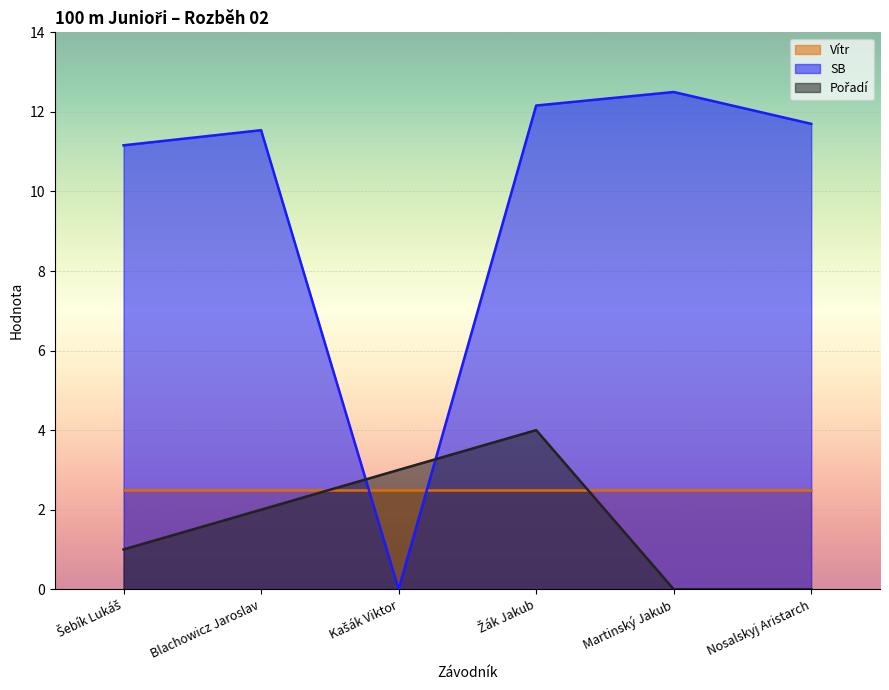

The Pořadí series shows 2.0 at Blachowicz Jaroslav. True or false?

True